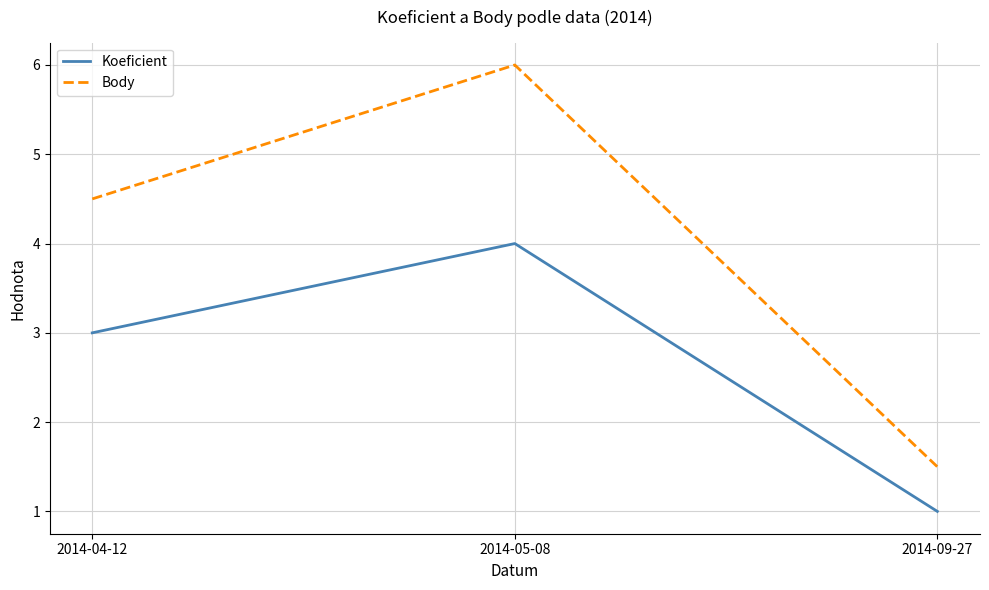

What value does the Body series have at 2014-05-08?

6.0